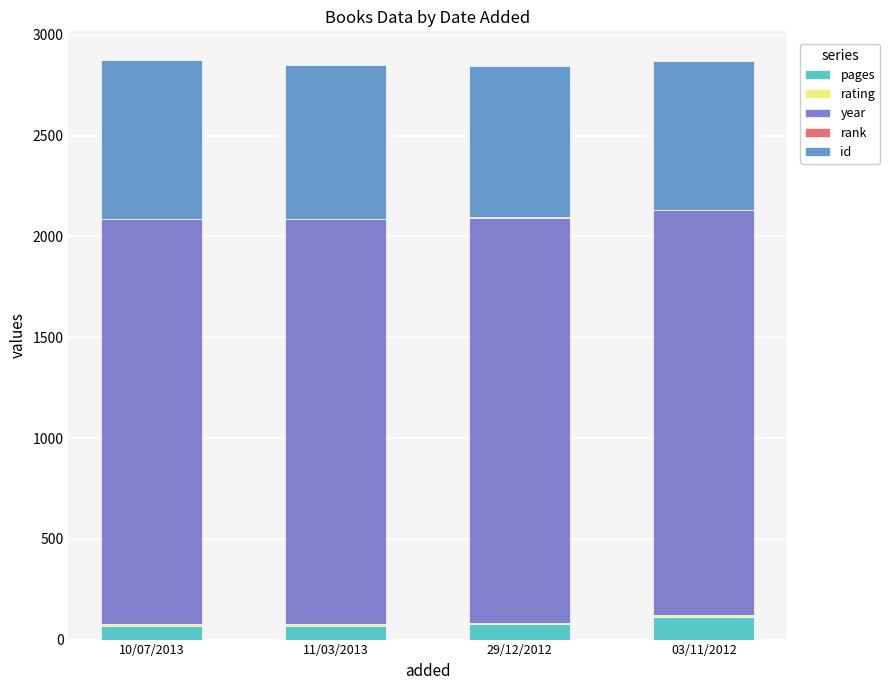

What is the label of the 3rd bar from the right?

11/03/2013